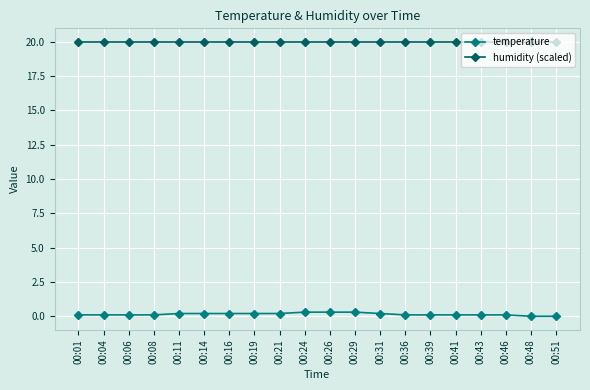

Is this an area chart (filled region under the line)?

No